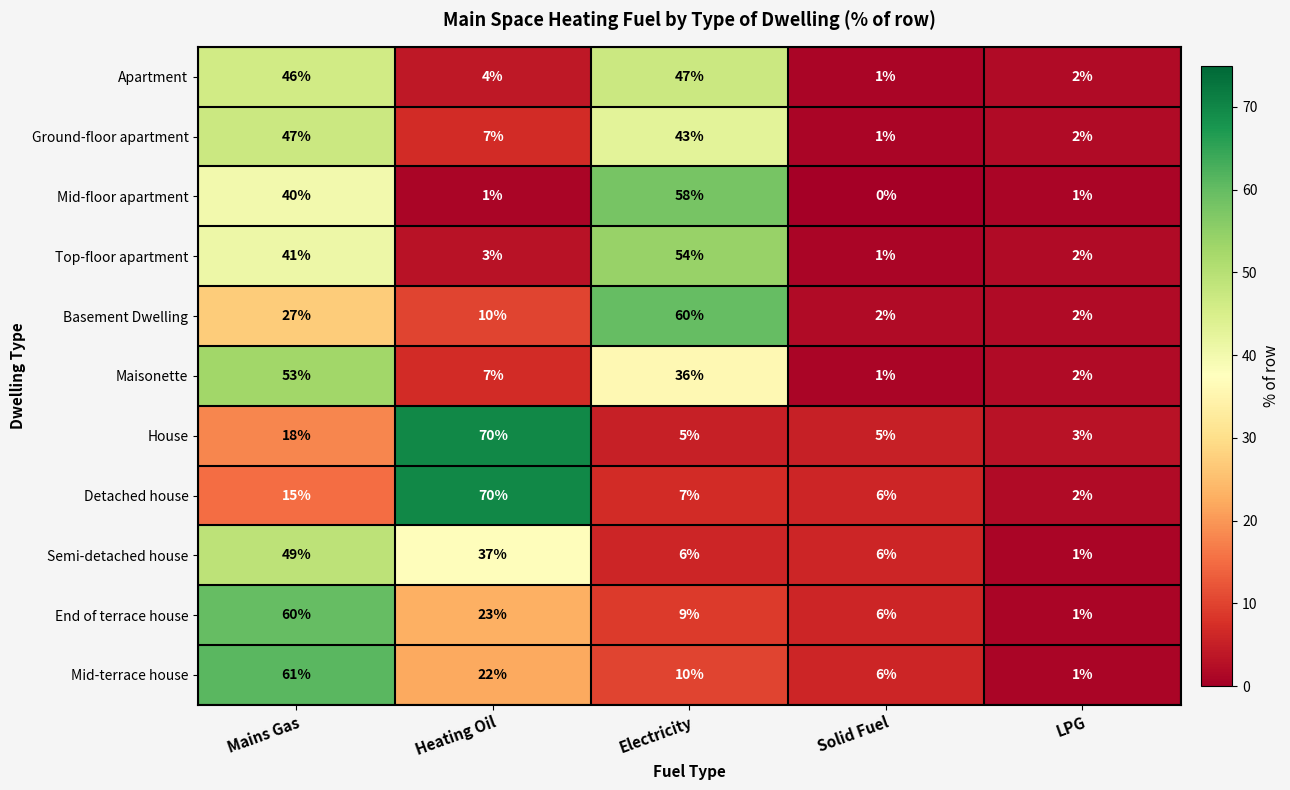

What value does the Detached house series have at Solid Fuel, to the nearest 10?

10